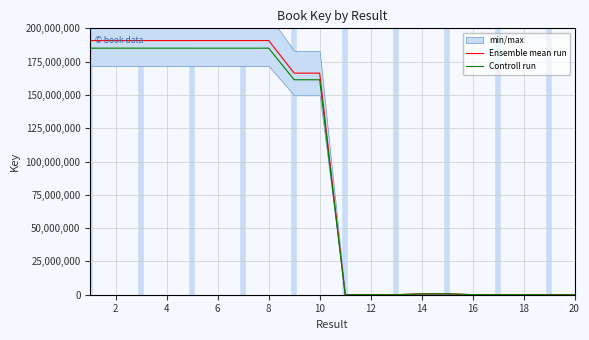

True or false: Controll run has a value of 91995645.5 at 10.

False